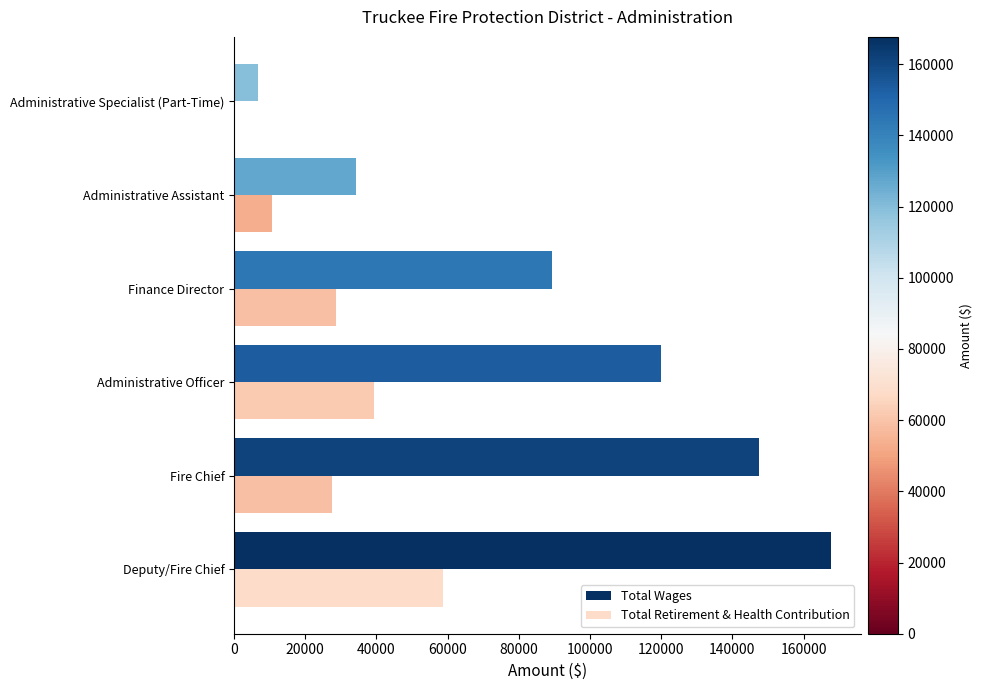

Which series has the largest total across all categories?

Total Wages